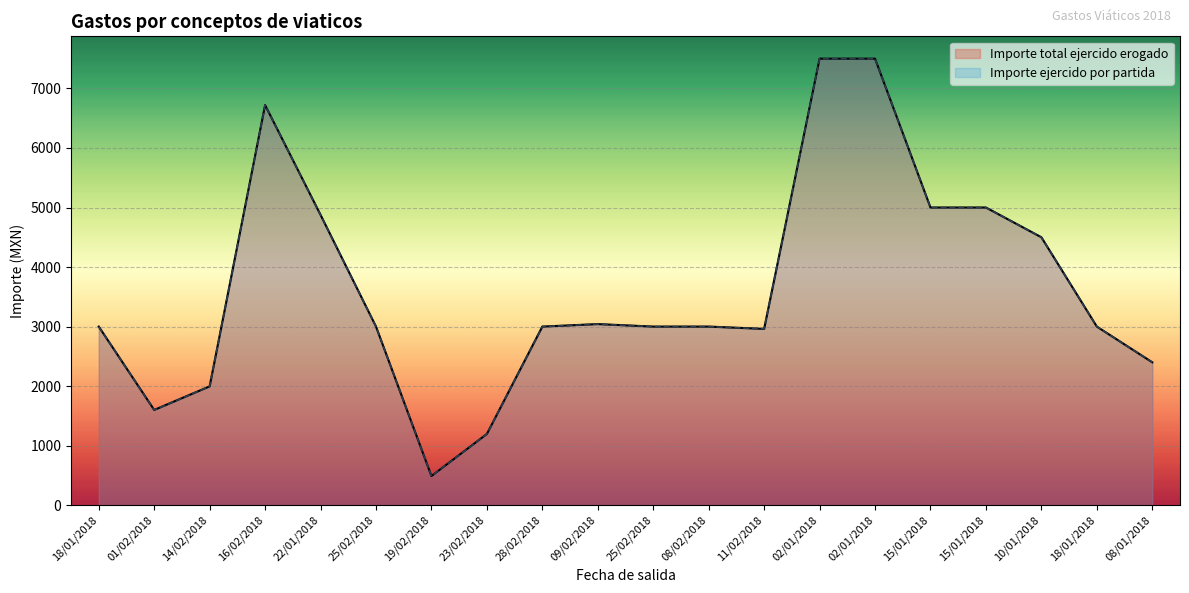

Which series has the widest spread of values?

Importe total ejercido erogado